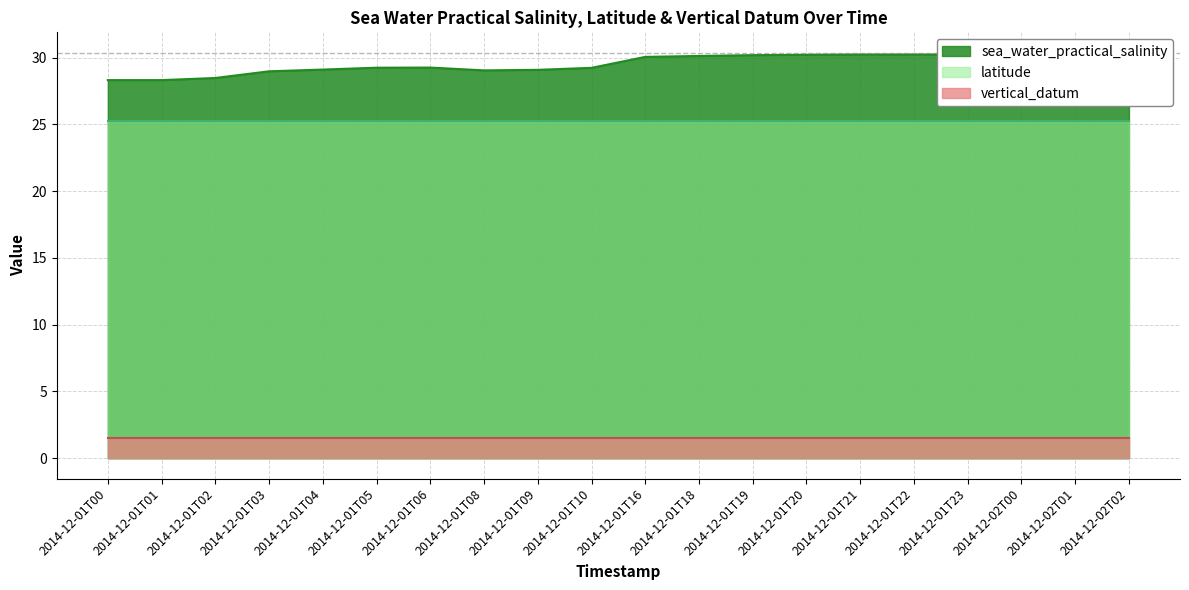

What is the label of the 20th point from the right?

2014-12-01T00